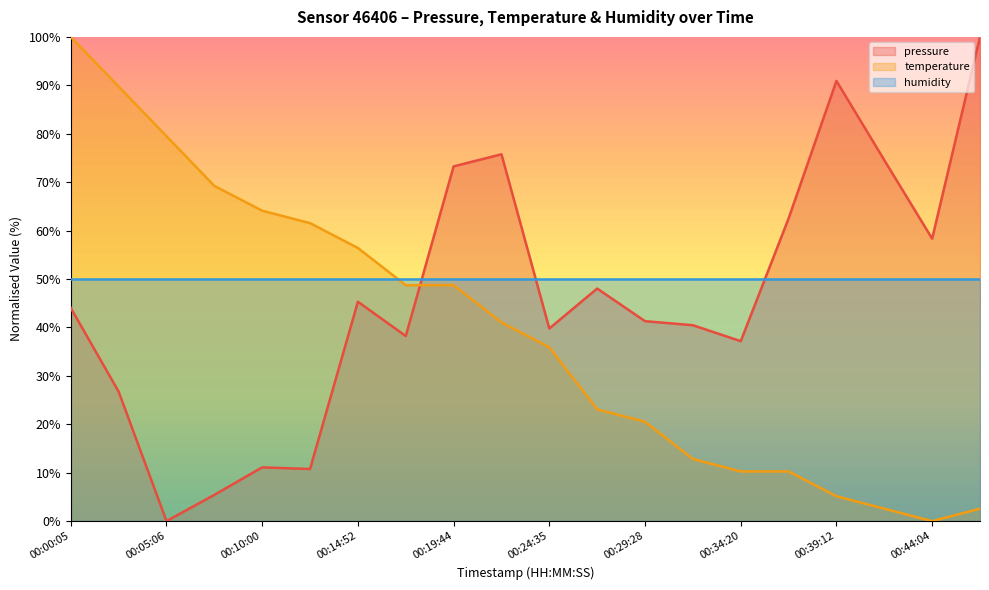

What is the sum of the temperature values at 00:39:12 and 00:22:10?

46.2